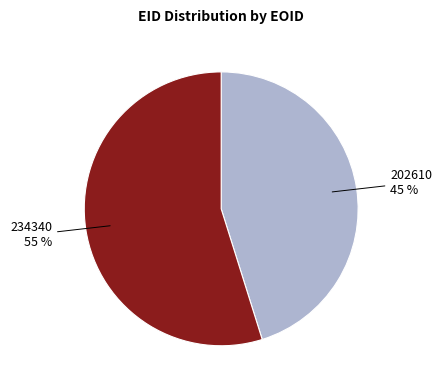

Does any single category account for the majority?

Yes